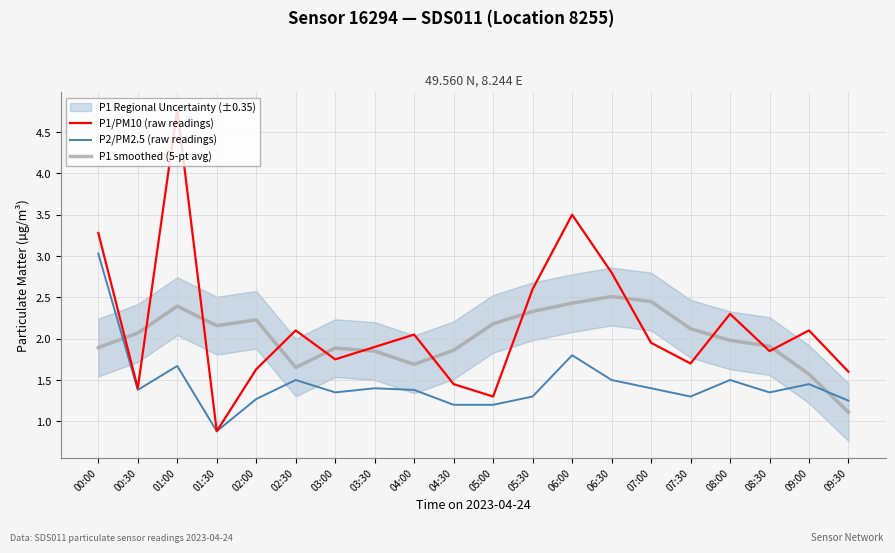

Which series has the widest spread of values?

P1/PM10 (raw readings)